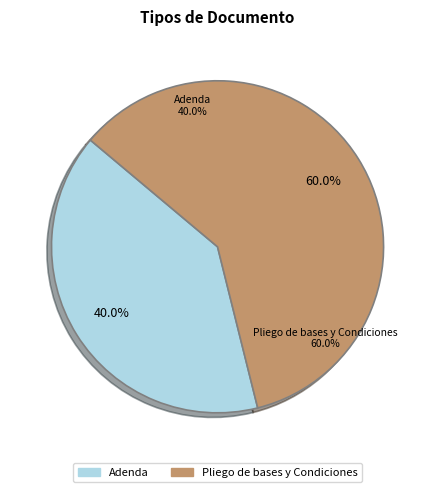

To the nearest percent, what is the difference between the Adenda and Pliego de bases y Condiciones slice percentages?

20%